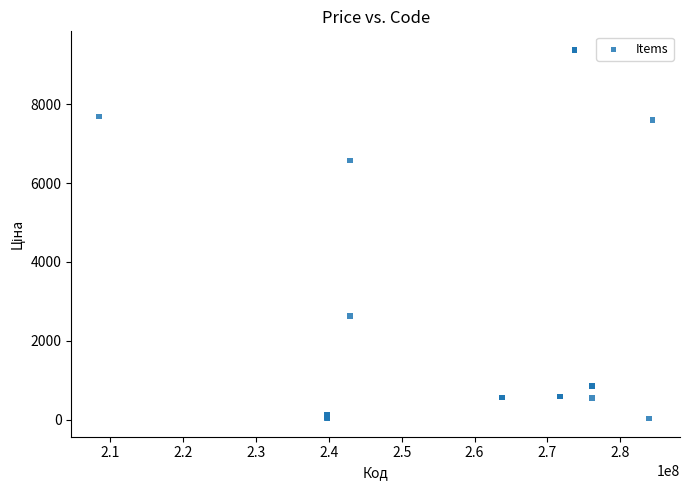

What Y value in the scatter plot is closest to 4707?

6568.8